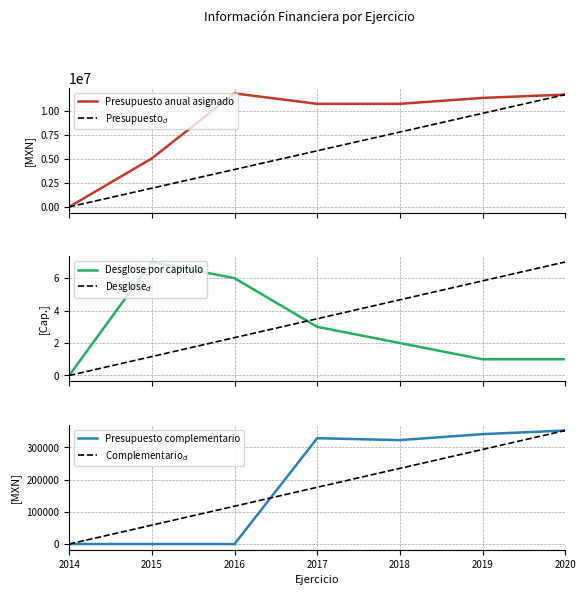

How many intersections are there between Presupuesto complementario and Desglose por capitulo?

1